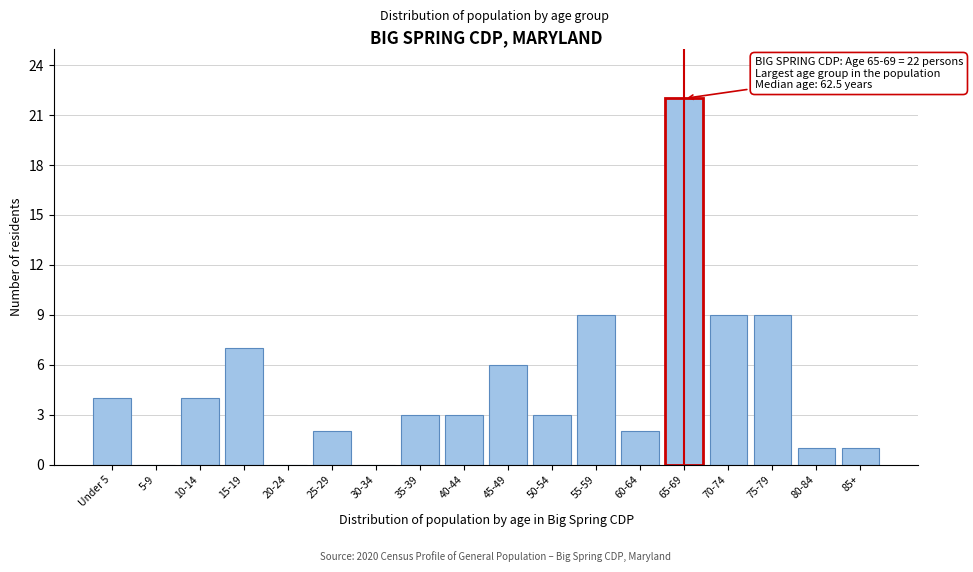

Reading left to right, what are all the values shown in this chart?

Under 5=4	5-9=0	10-14=4	15-19=7	20-24=0	25-29=2	30-34=0	35-39=3	40-44=3	45-49=6	50-54=3	55-59=9	60-64=2	65-69=22	70-74=9	75-79=9	80-84=1	85+=1